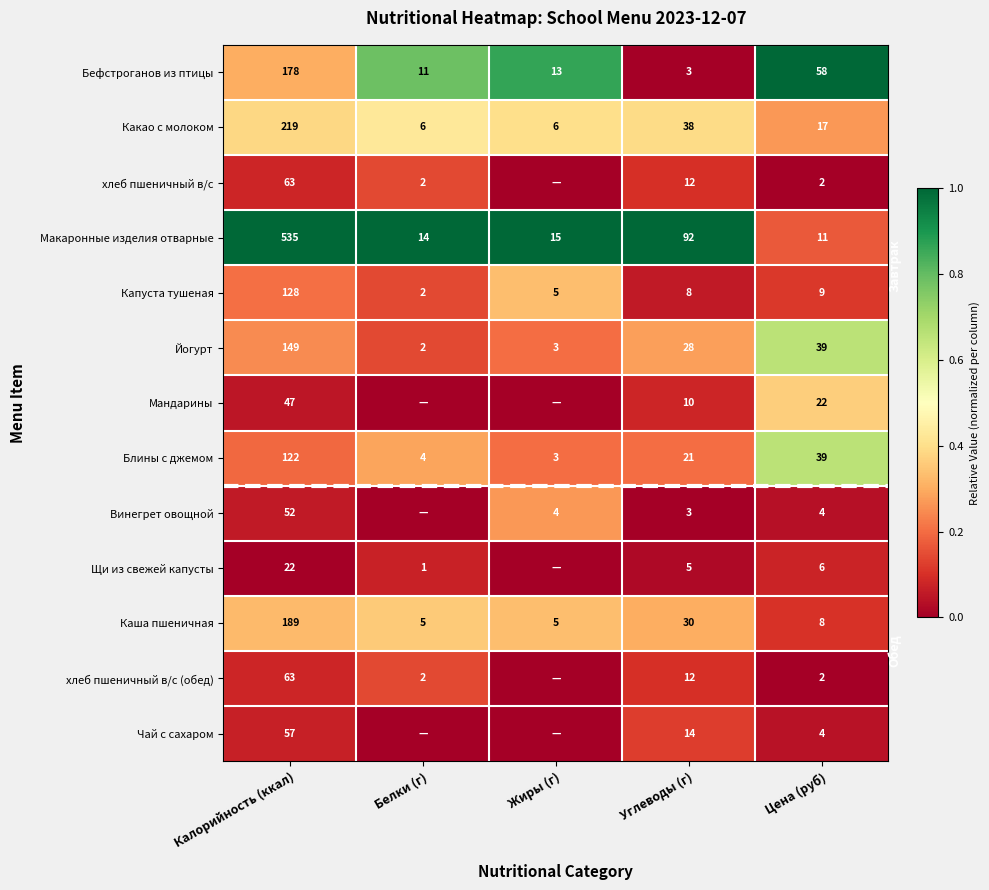

At which label does Каша пшеничная first exceed 8?

Калорийность (ккал)